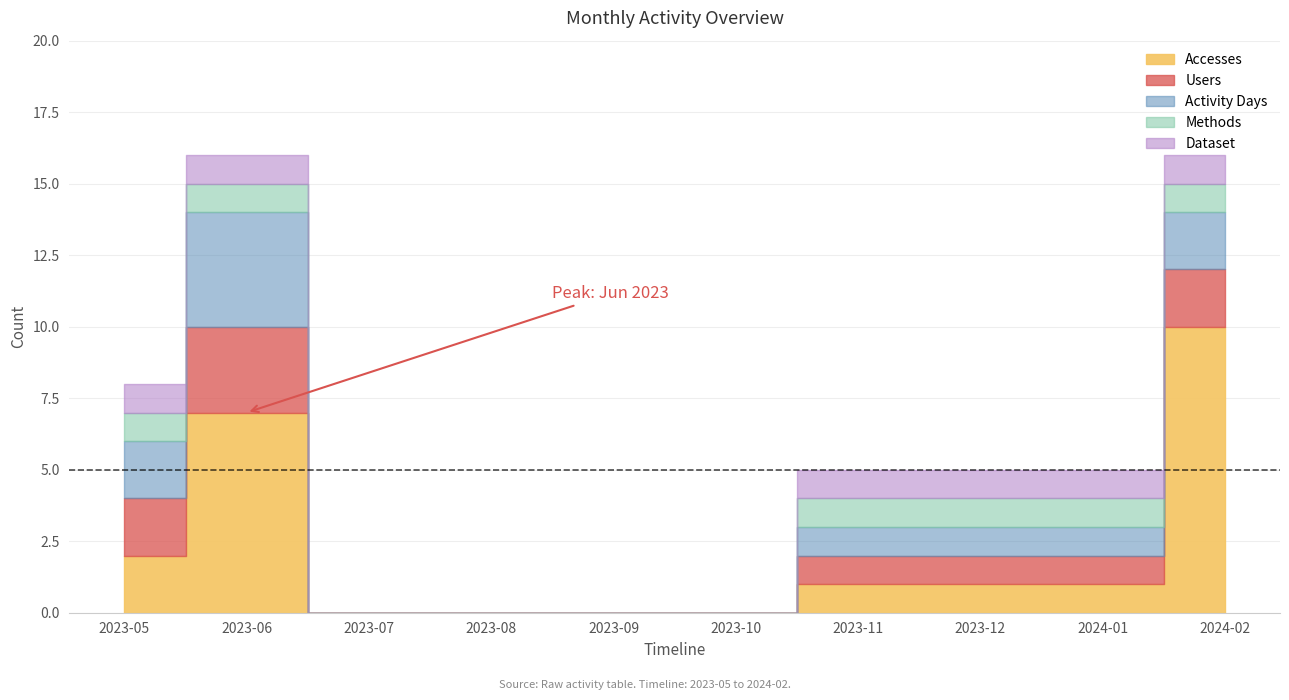

What is the value of the Methods point at the 1st from the left?

1